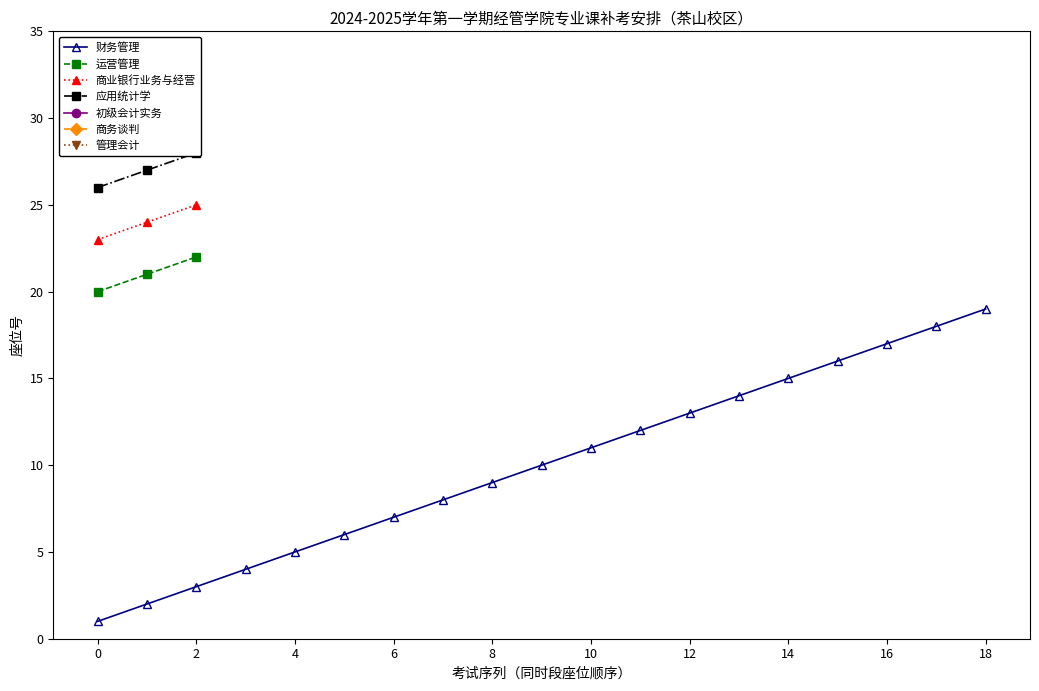

How many lines are shown in the chart?

4